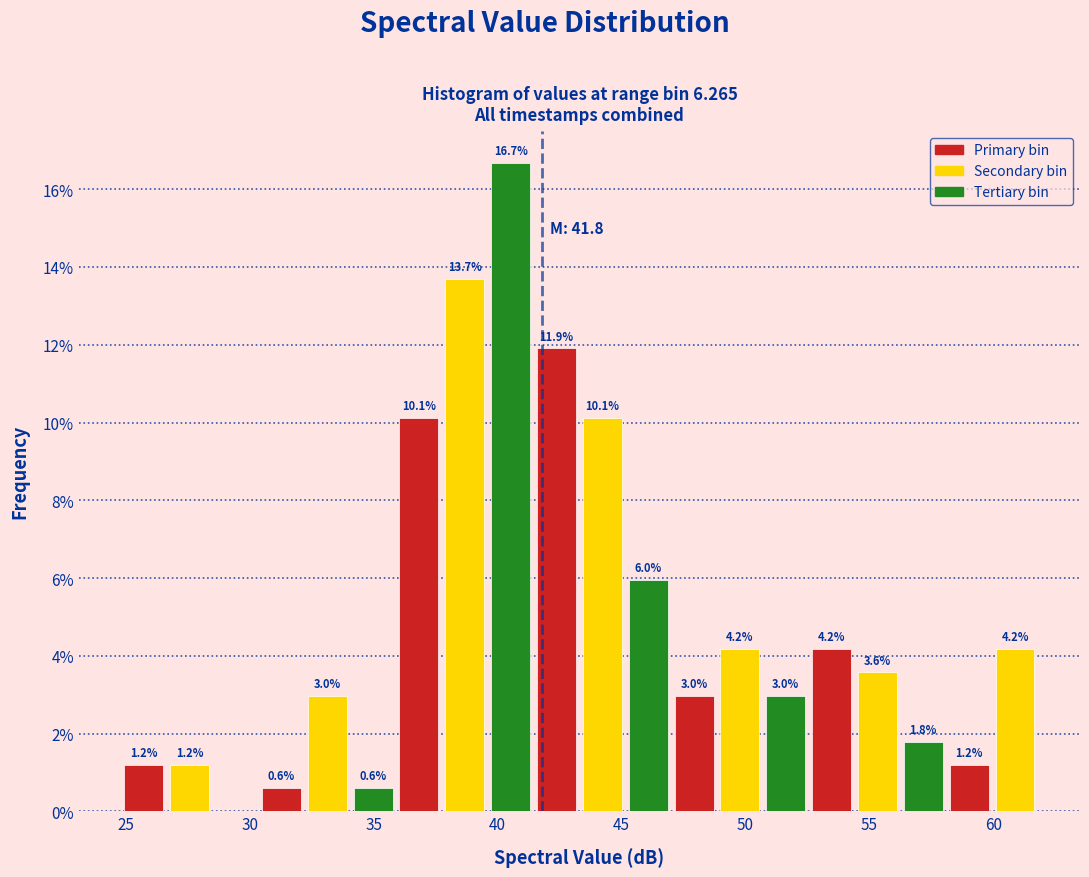

Read against the x-axis, roughly where is the centre of the tallest bar?

40.5